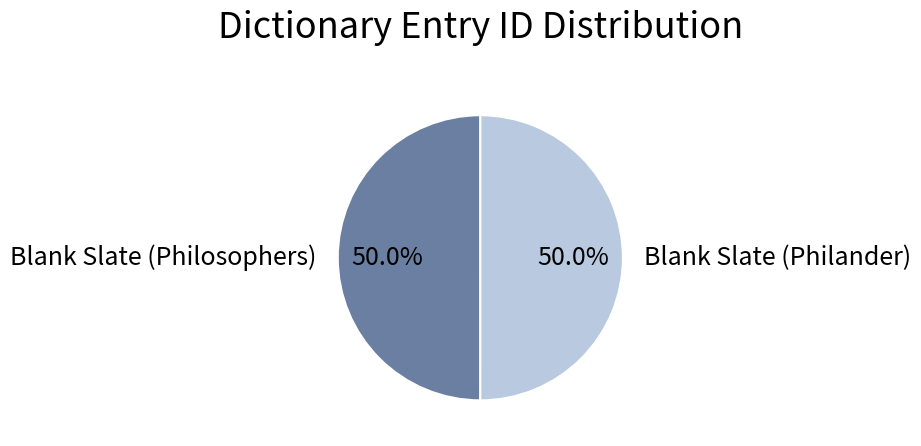

Is it true that Blank Slate (Philosophers) is 50% of the pie?

True